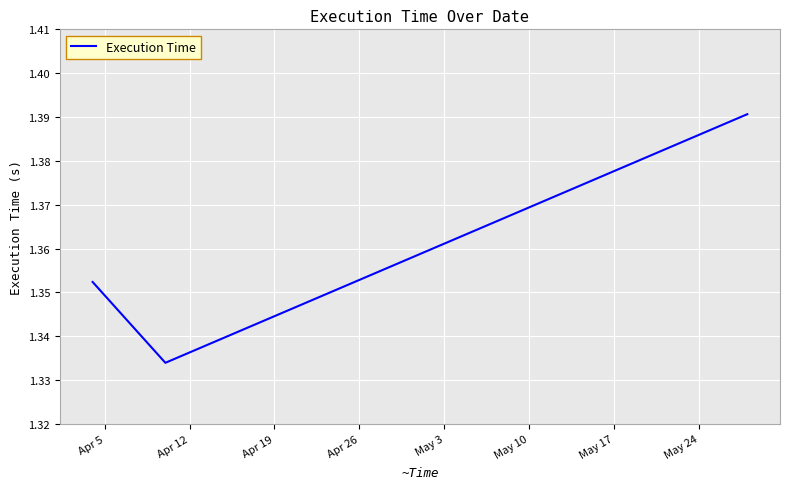

Count the values in the range 1 to 2.

3